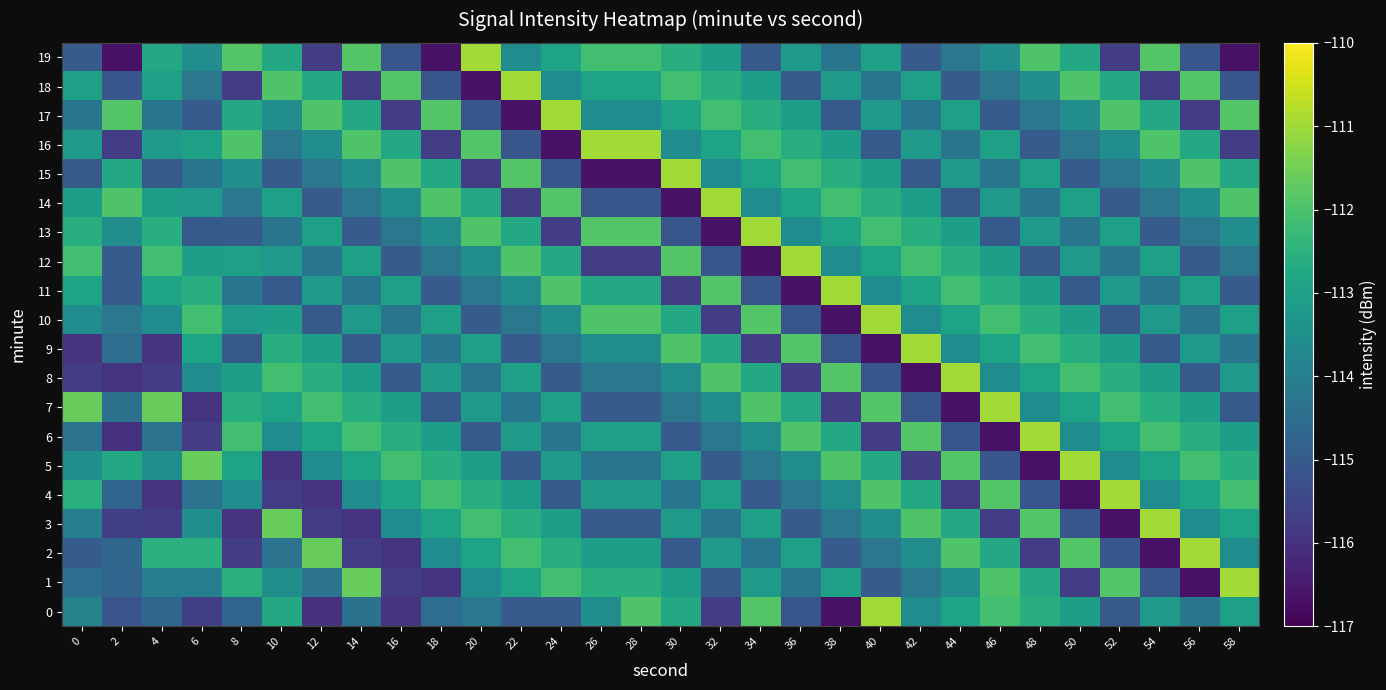

Which series has the largest total across all categories?

5